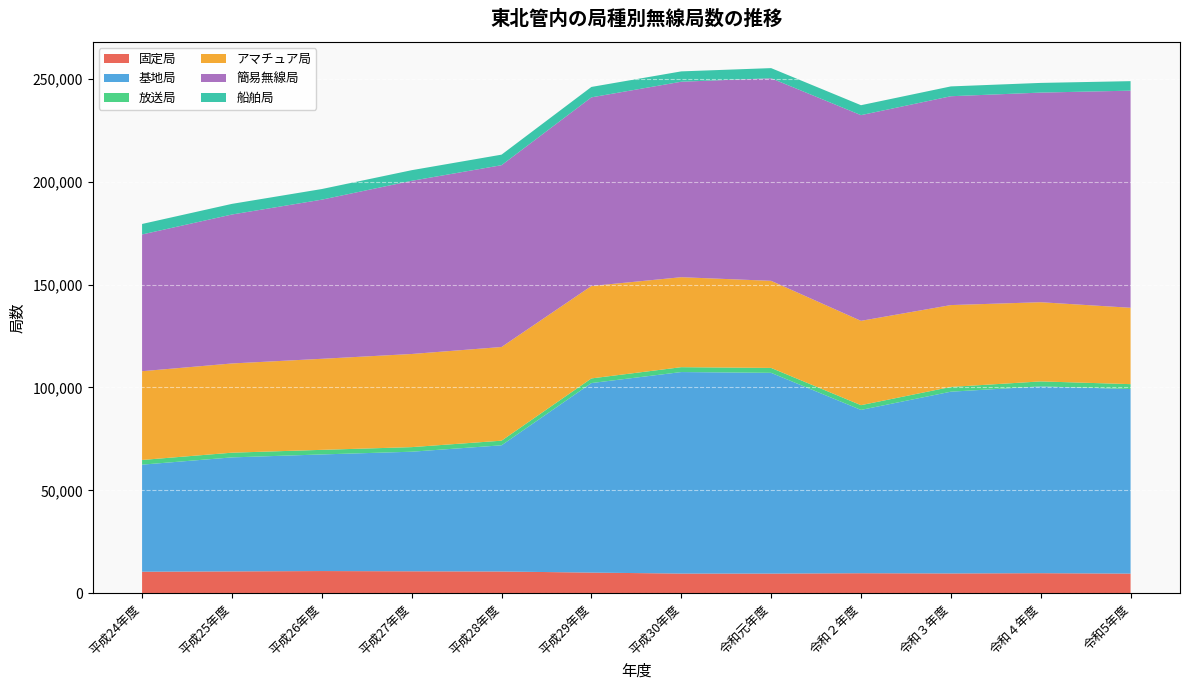

Reading left to right, extract all data points from this chart.

固定局: 10480	10631	10797	10678	10578	10045	9573	9569	9738	9640	9756	9560
基地局: 52013	55386	56657	58098	61313	92087	97906	97530	79346	88301	90765	89657
放送局: 2276	2287	2233	2231	2248	2260	2371	2391	2305	2311	2418	2395
アマチュア局: 43125	43350	44234	45251	45516	44894	43718	42313	40976	39771	38471	37101
簡易無線局: 66437	72370	77314	84133	88326	91658	94969	98415	99939	101466	101845	105488
船舶局: 5097	5168	5163	5164	5122	5057	5025	4932	4826	4773	4707	4615